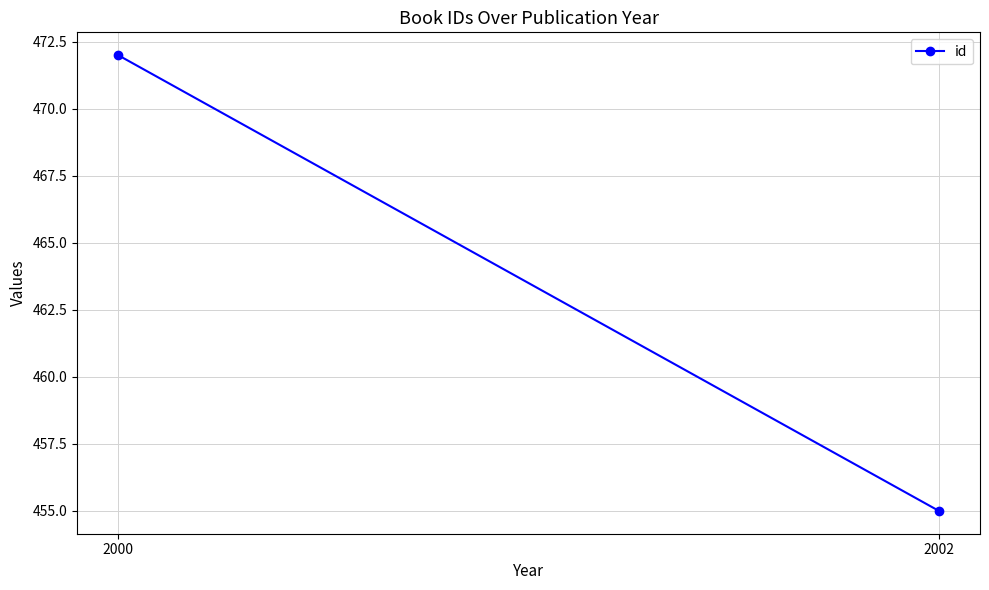

Is it true that the value at 2000 is 472?

True